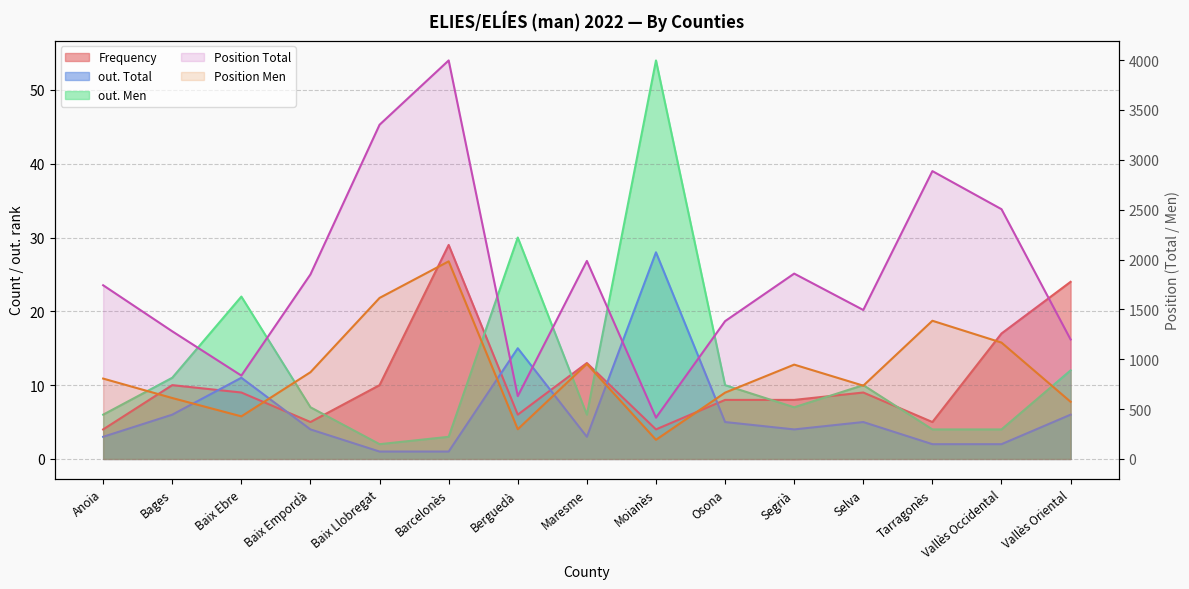

Which series has the widest spread of values?

Position Total